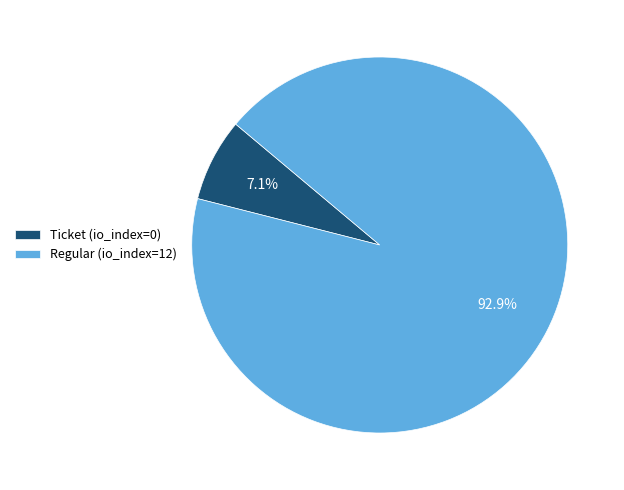

To the nearest percent, what percentage of the pie is Regular?

93%